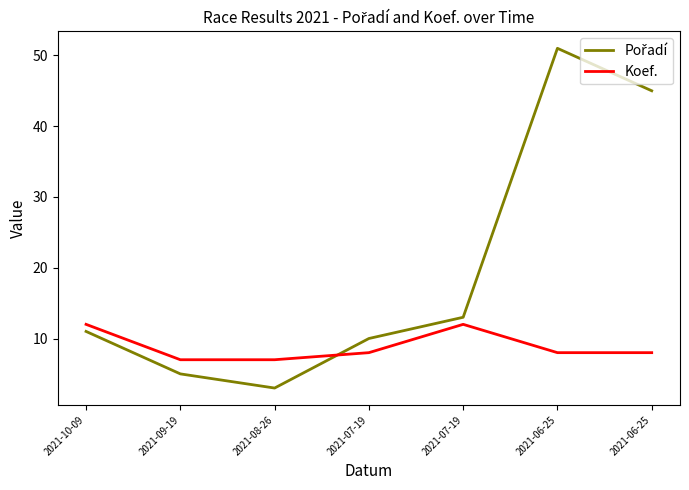

How many lines are shown in the chart?

2